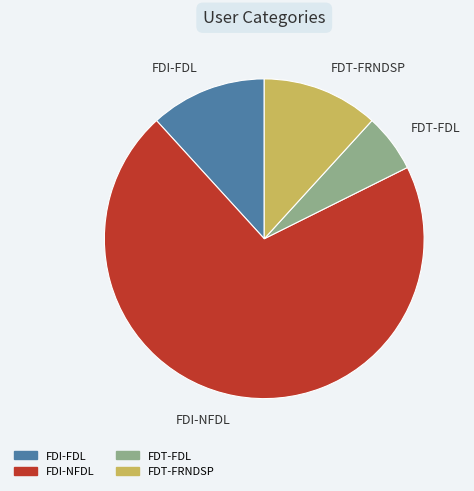

Is there a majority slice in this chart?

Yes